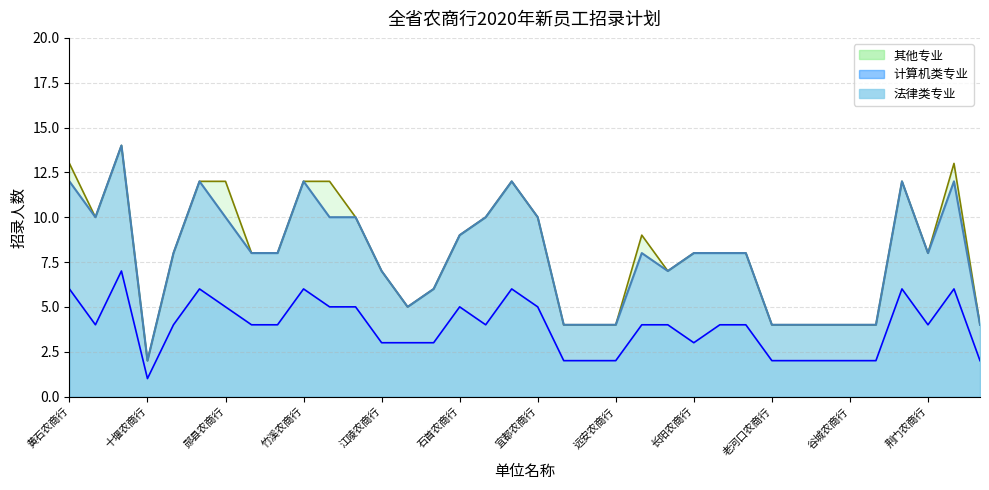

The value of 计算机类专业 at 武当山农商行 is 17. True or false?

False